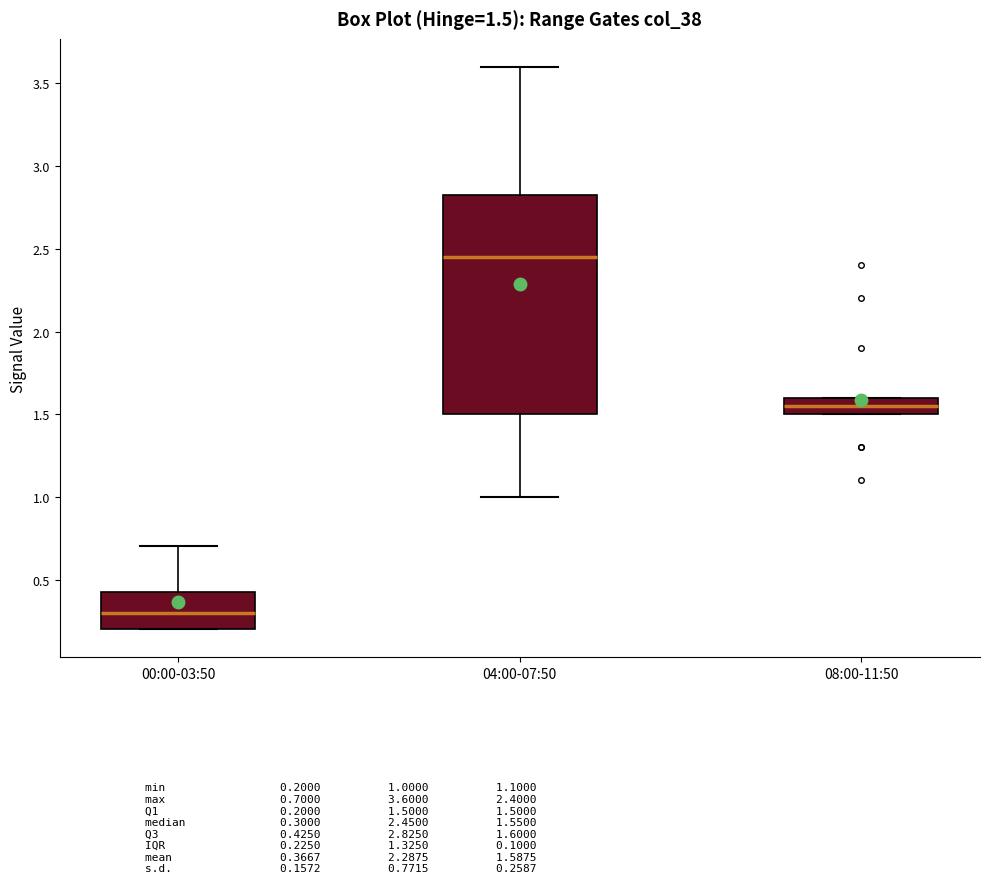

Comparing the boxes themselves (not the whiskers), which one is the tallest?

04:00-07:50